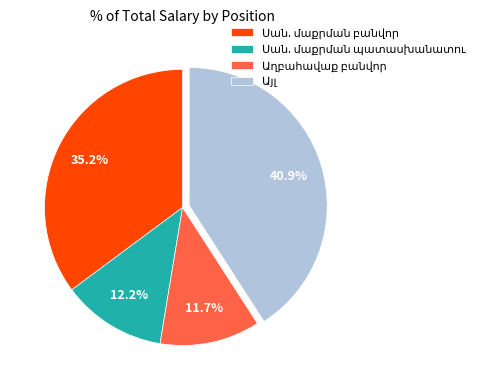

Is there a majority slice in this chart?

No